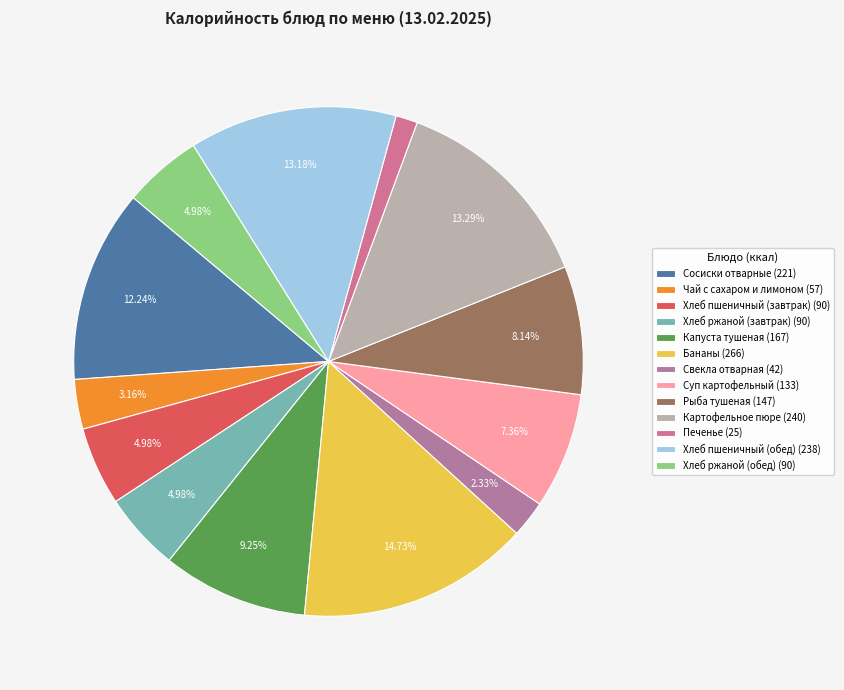

To the nearest percent, what is the difference between the largest and smallest slice percentages?

13%